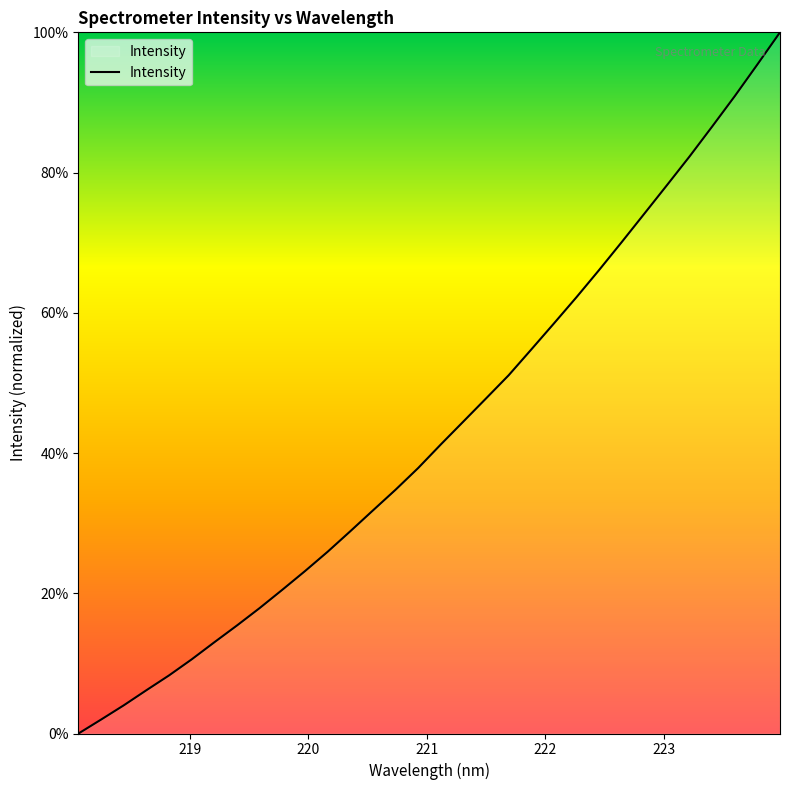

What is the maximum value shown in the chart?

100.0